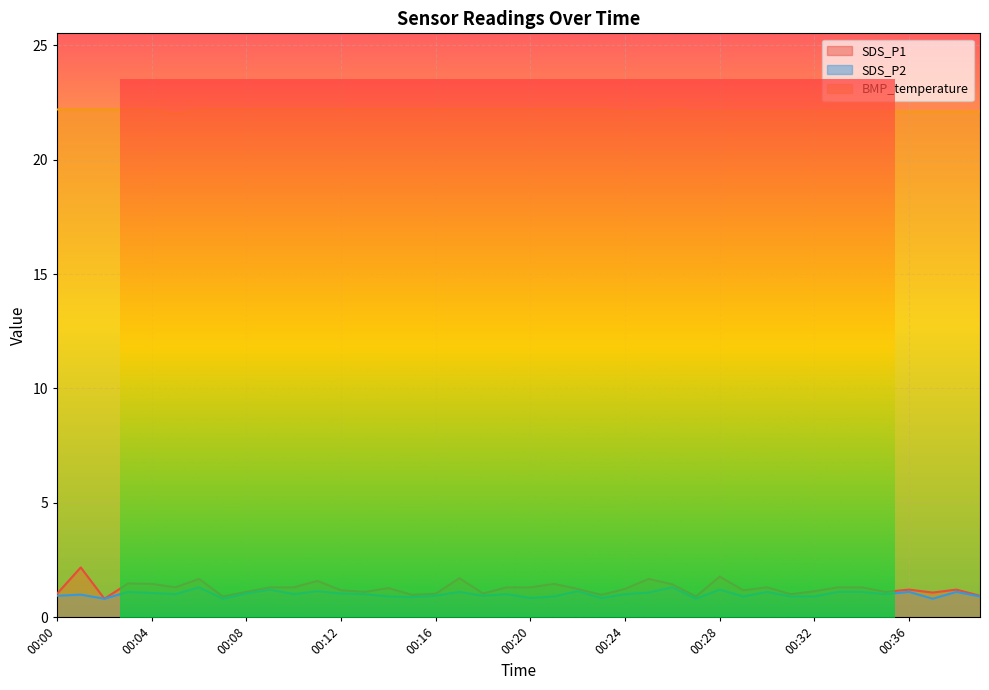

Which series changed the most between 00:25 and 00:26?

SDS_P1